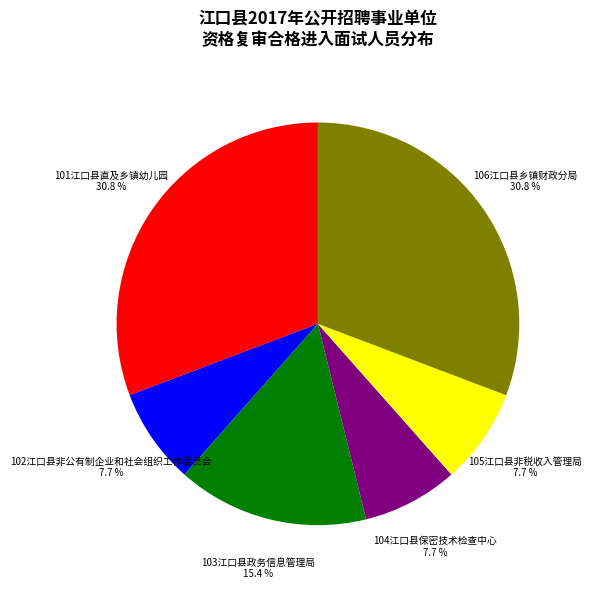

To the nearest percent, what is the difference between the largest and smallest slice percentages?

23%